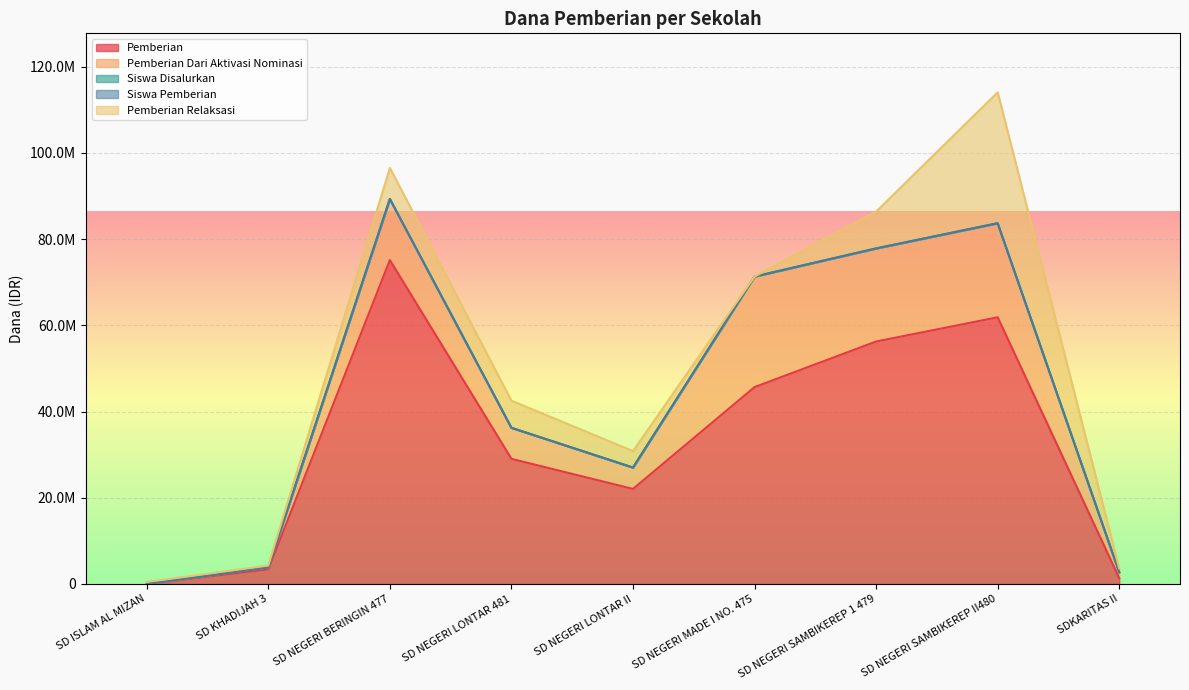

How many lines are shown in the chart?

3